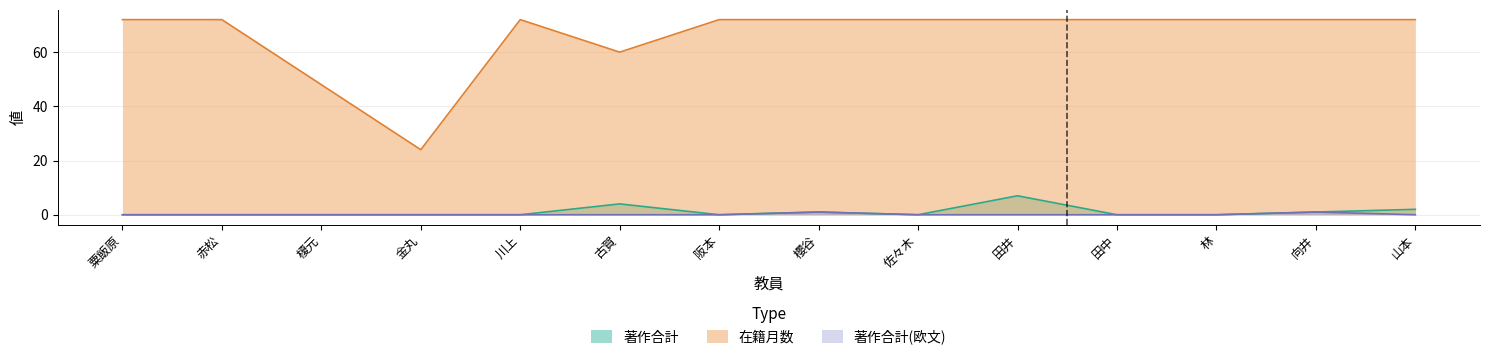

How many 著作合計 values are between 0 and 1?

11